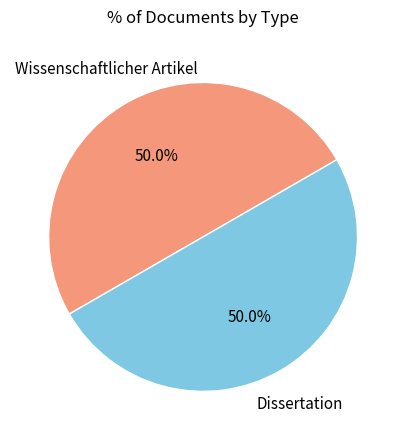

Do Wissenschaftlicher Artikel and Dissertation together represent more than half of the pie?

Yes